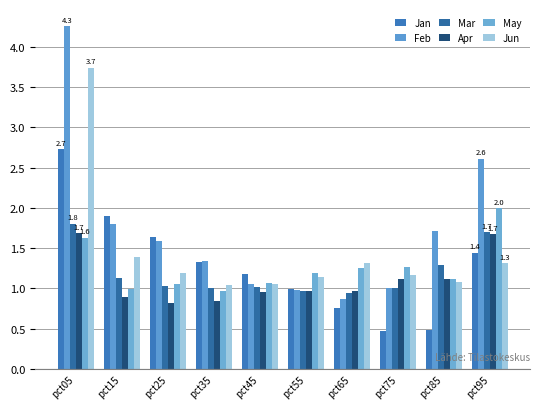

How many bars are there in total?

60